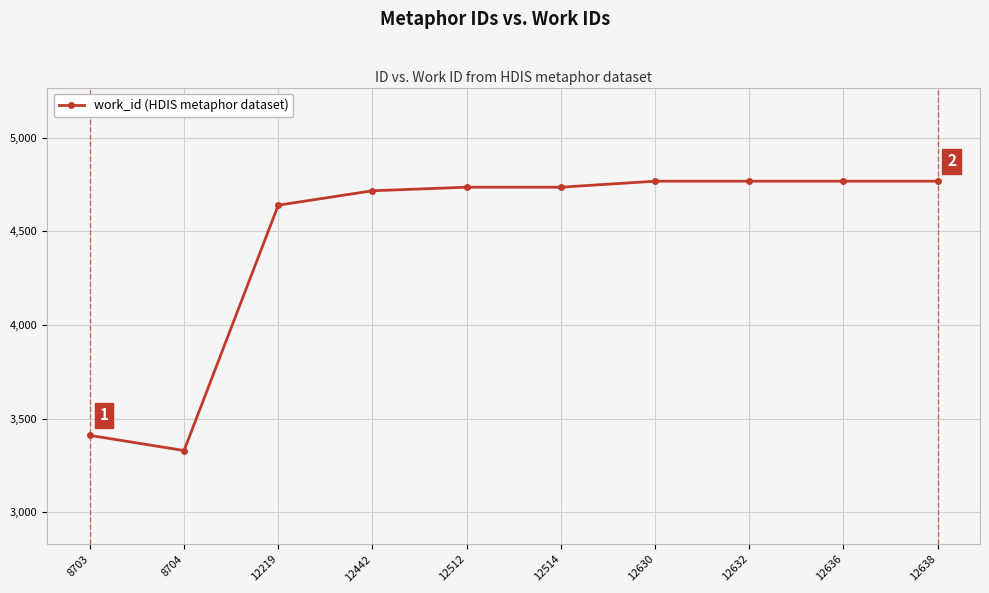

What value does the data have at 12219?

4640